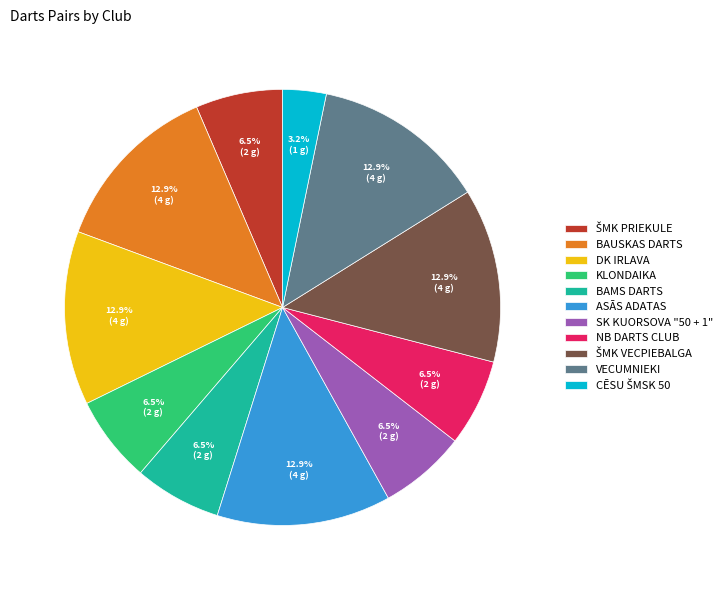

Does BAUSKAS DARTS account for over 50% of the chart?

No